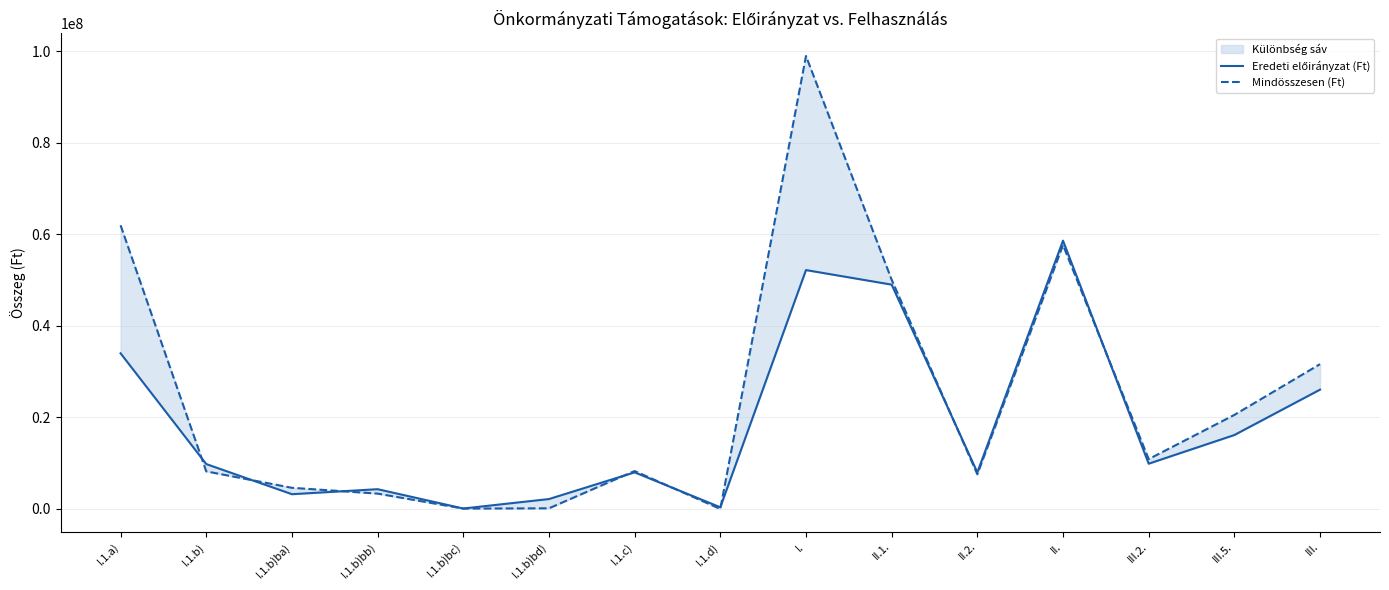

Does the chart display data point markers on the line(s)?

No